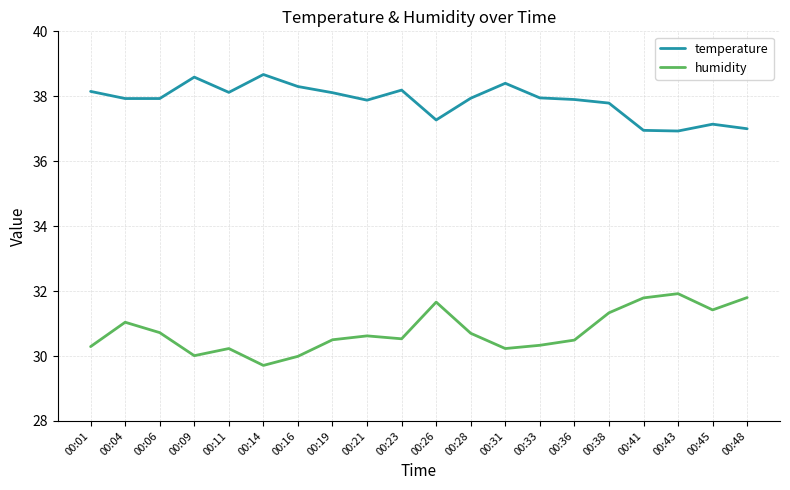

What is the spread (max minus min) of values at 00:16?

8.3